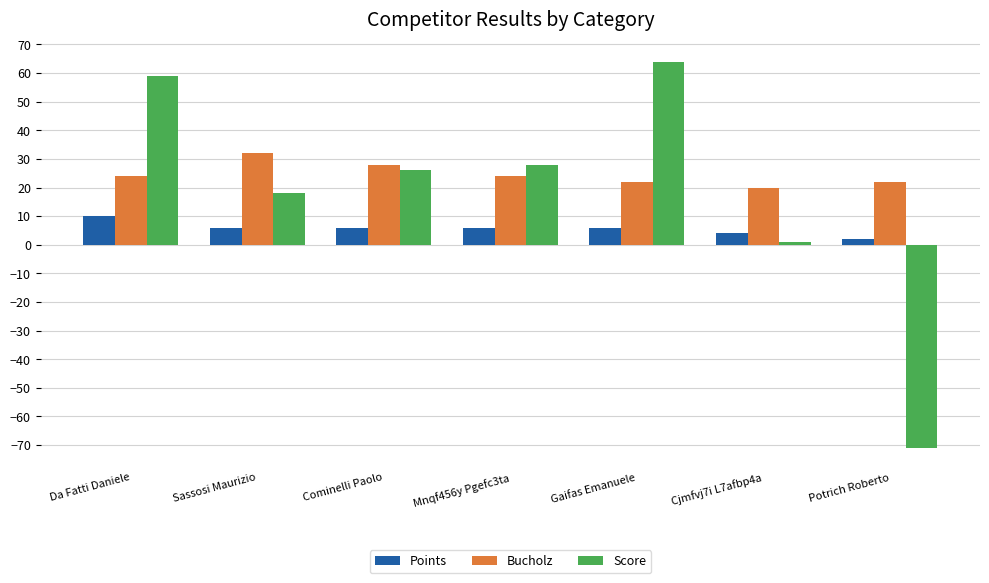

How many series are shown in this chart?

3